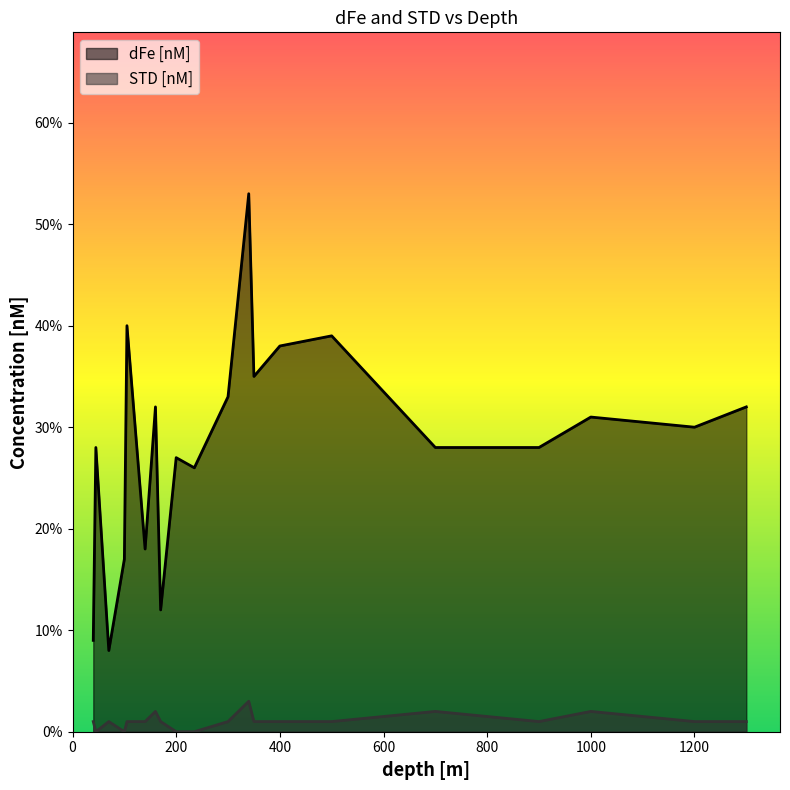

Rank the series by their maximum value, from highest to lowest.

dFe [nM], STD [nM]